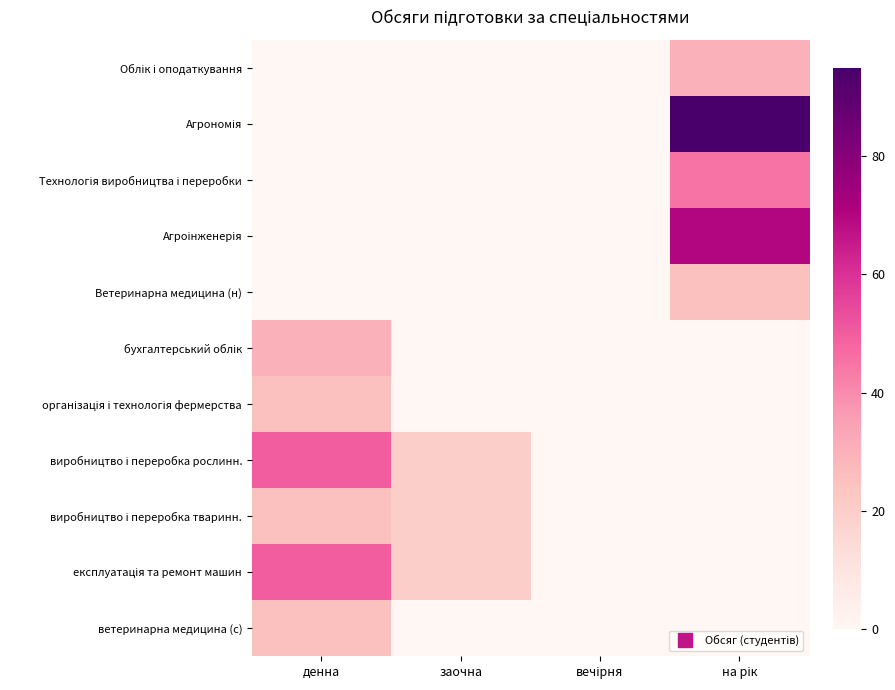

Between денна and заочна, which is larger?

денна